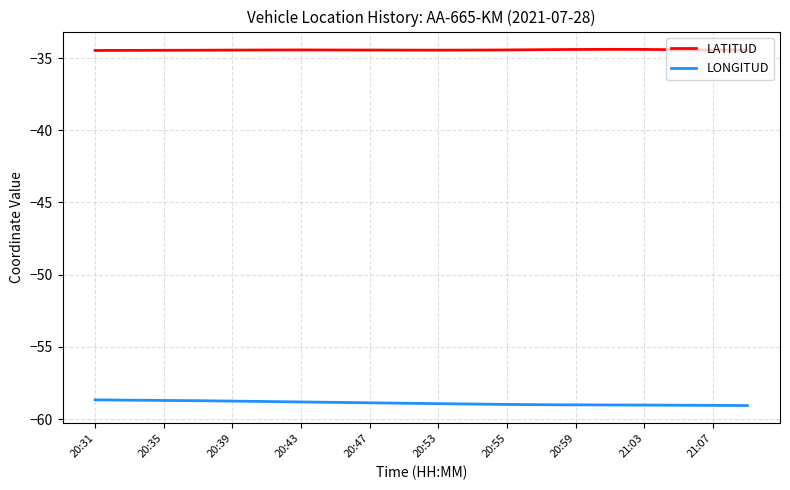

List the series in order of their peak value, highest first.

LATITUD, LONGITUD